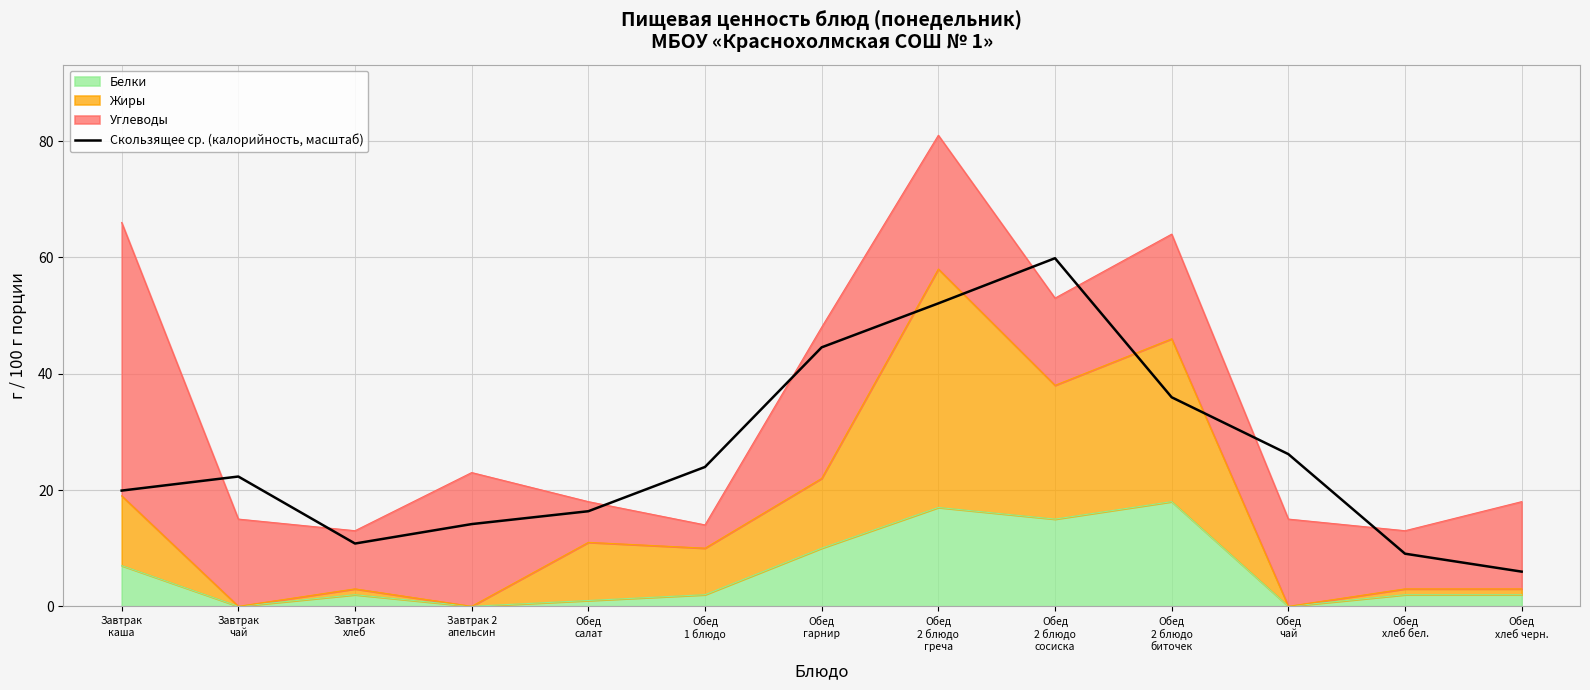

What is the value of the 1st point from the left?

19.9